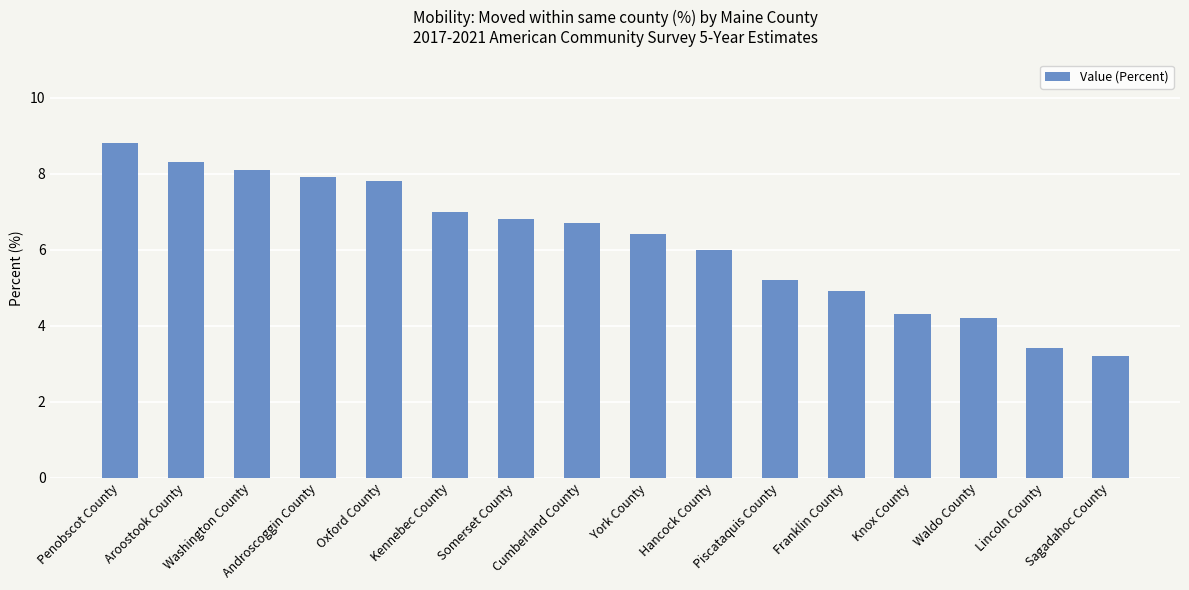

List the labels in order of value, largest first.

Penobscot County, Aroostook County, Washington County, Androscoggin County, Oxford County, Kennebec County, Somerset County, Cumberland County, York County, Hancock County, Piscataquis County, Franklin County, Knox County, Waldo County, Lincoln County, Sagadahoc County